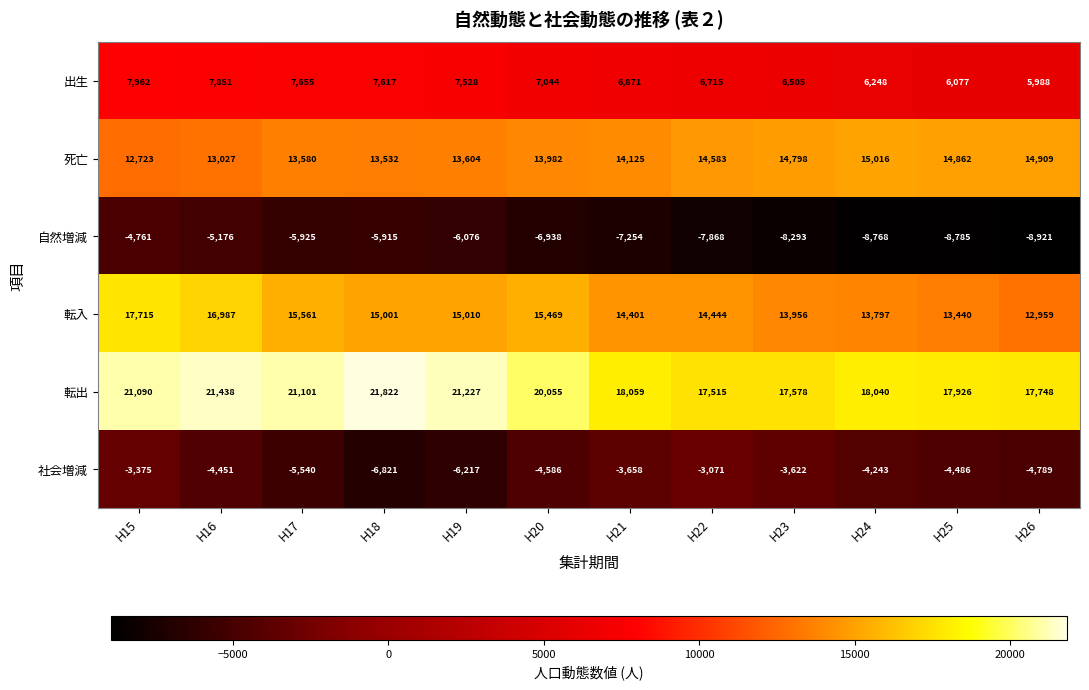

What is the approximate value of 出生 at H17?

7655